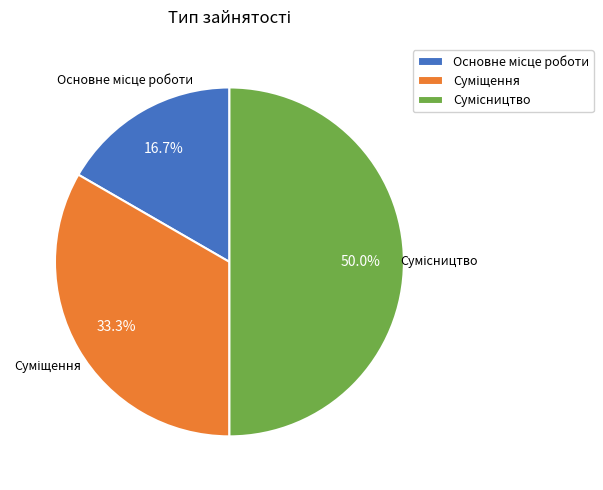

Count the number of slices in the pie.

3